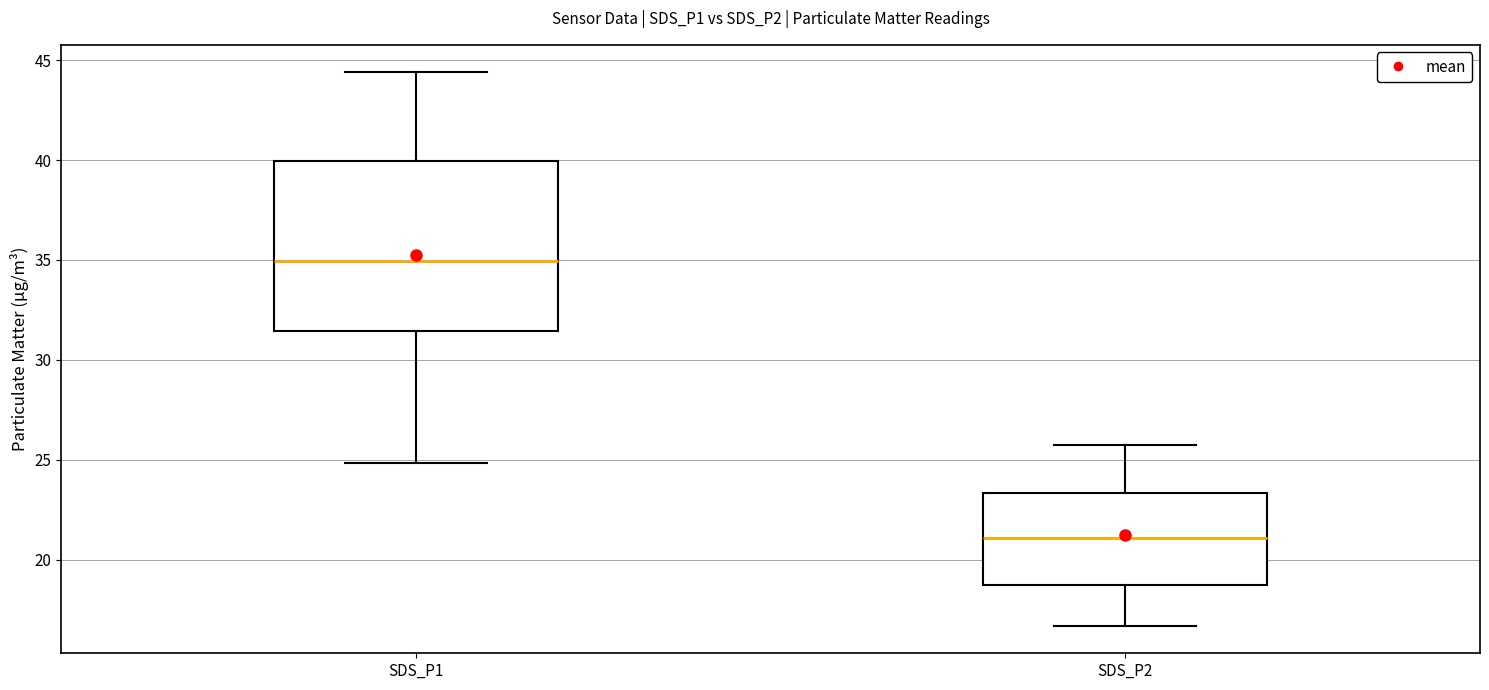

Reading left to right, read every box against the y-axis: the position of its median line, the range the box covers, and the ends of its whiskers. The values are not printed on the chart, so give them approximately, as read against the axis.

SDS_P1: median 35.0, box 31.5 to 40.0, whiskers 25.0 to 44.5
SDS_P2: median 21.0, box 18.5 to 23.5, whiskers 16.5 to 25.5